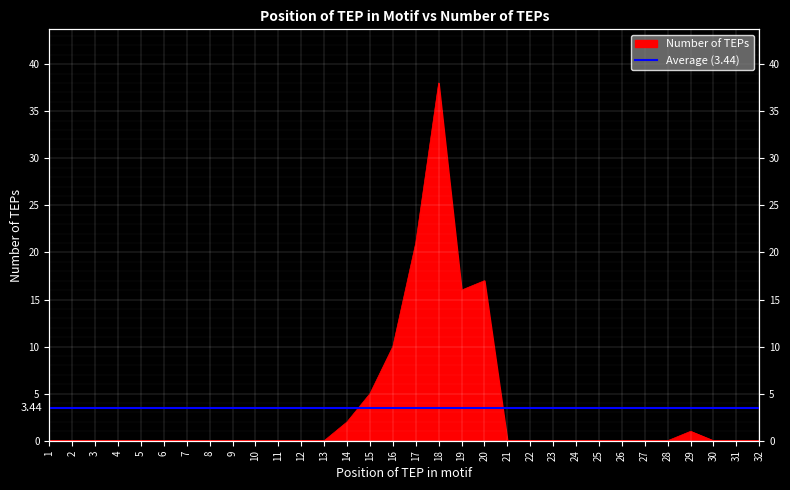

What is the difference between the values at 31 and 29?

1